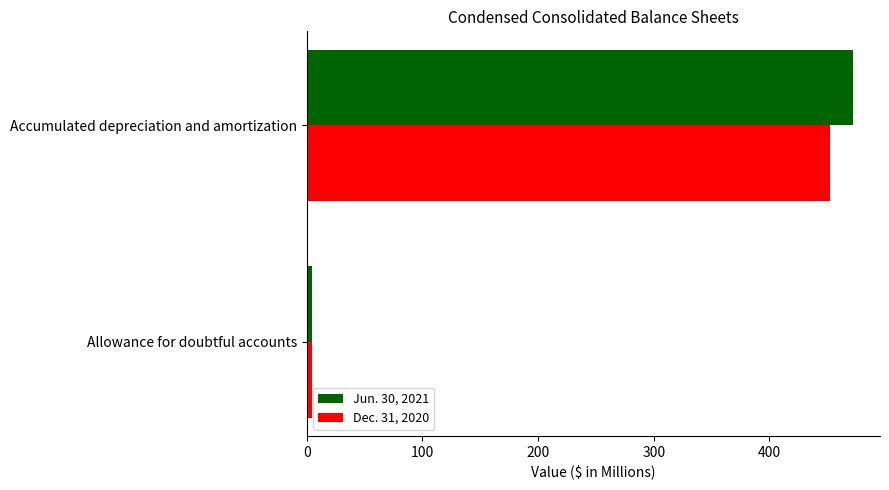

Rank the categories by Dec. 31, 2020 value from lowest to highest.

Allowance for doubtful accounts, Accumulated depreciation and amortization